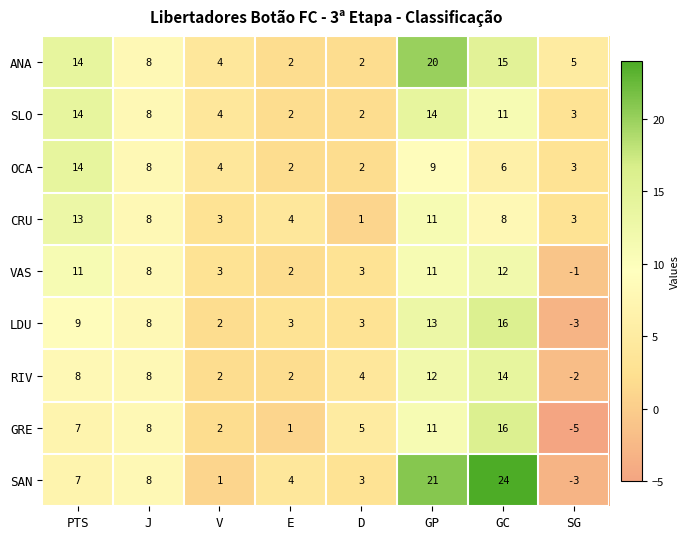

The OCA series shows 6 at PTS. True or false?

False